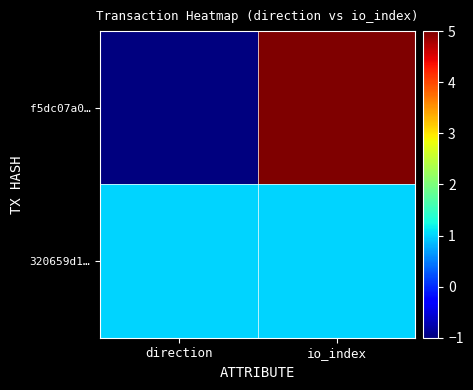

Which series changed the most between direction and io_index?

f5dc07a0…